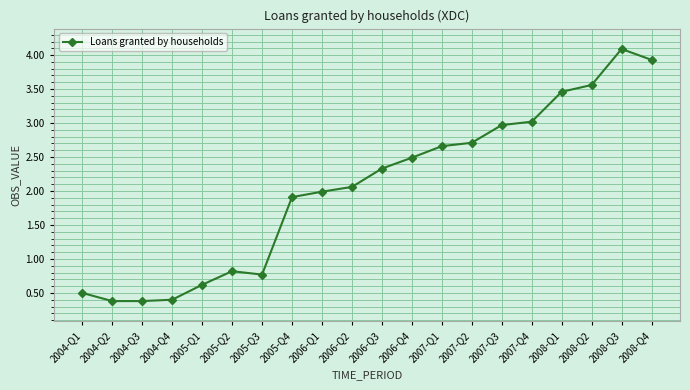

Reading left to right, extract all data points from this chart.

0.5	0.4	0.4	0.4	0.6	0.8	0.8	1.9	2.0	2.1	2.3	2.5	2.7	2.7	3.0	3.0	3.5	3.6	4.1	3.9